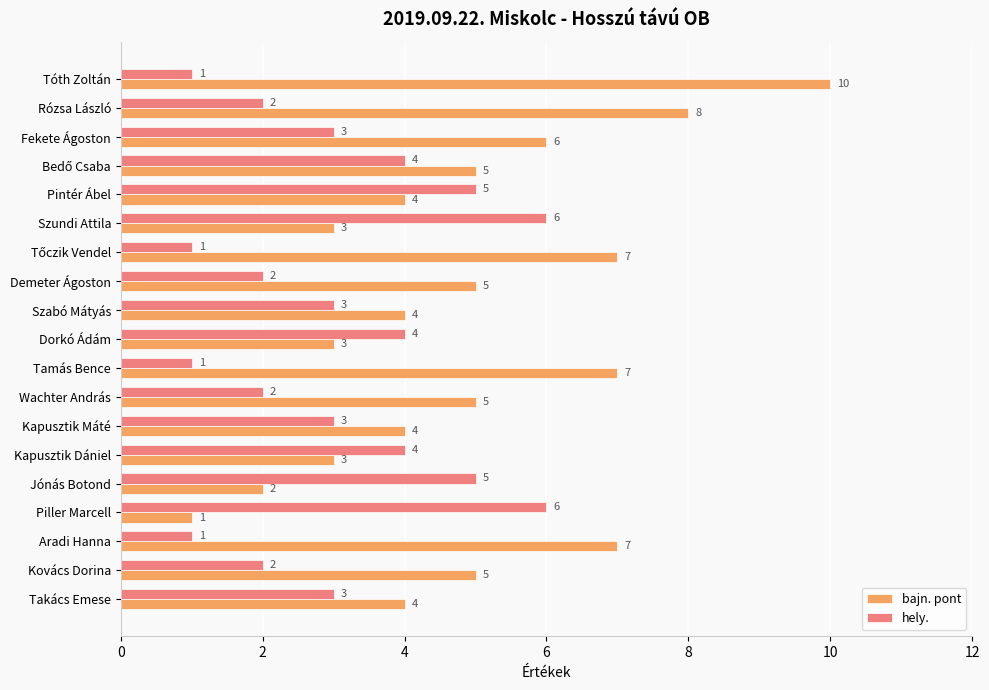

What is the maximum value for hely.?

6